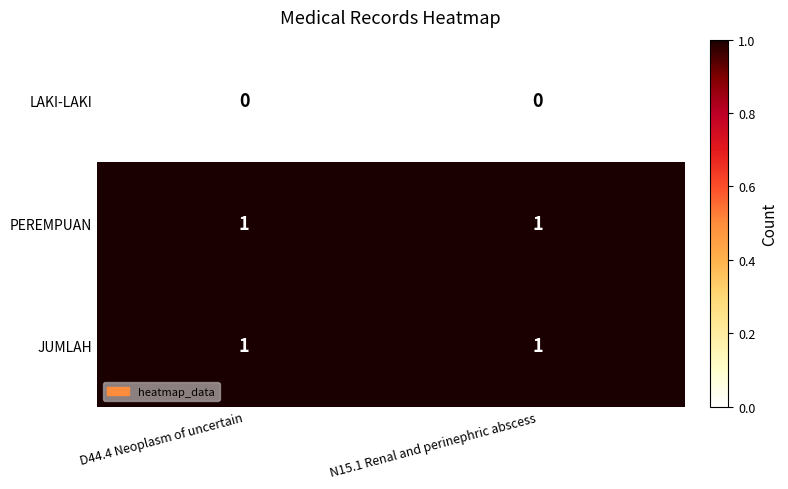

True or false: JUMLAH has a value of 0 at N15.1 Renal and perinephric abscess.

False